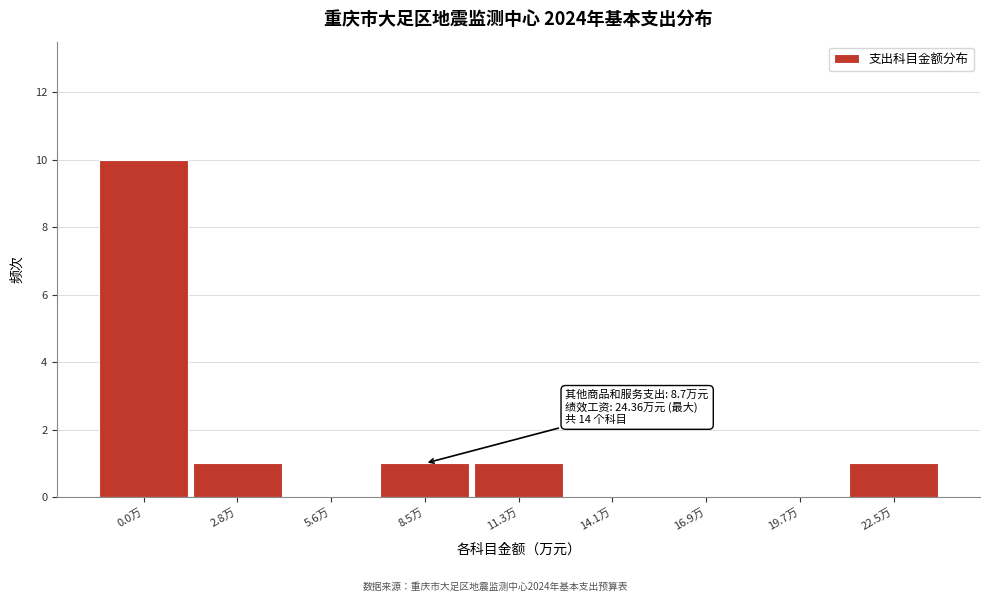

Reading left to right, extract all data points from this chart.

0.0万=10	2.8万=1	5.6万=0	8.5万=1	11.3万=1	14.1万=0	16.9万=0	19.7万=0	22.5万=1